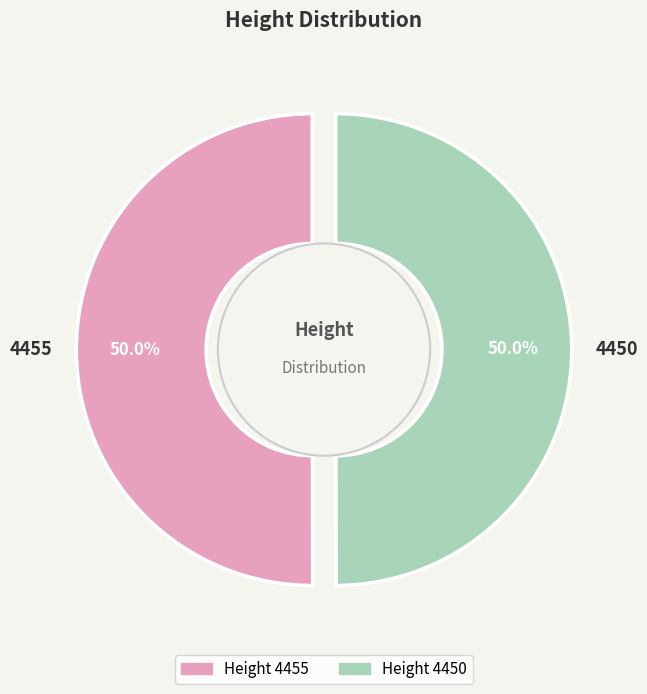

What percentage is NOT represented by 4455?

50.0%